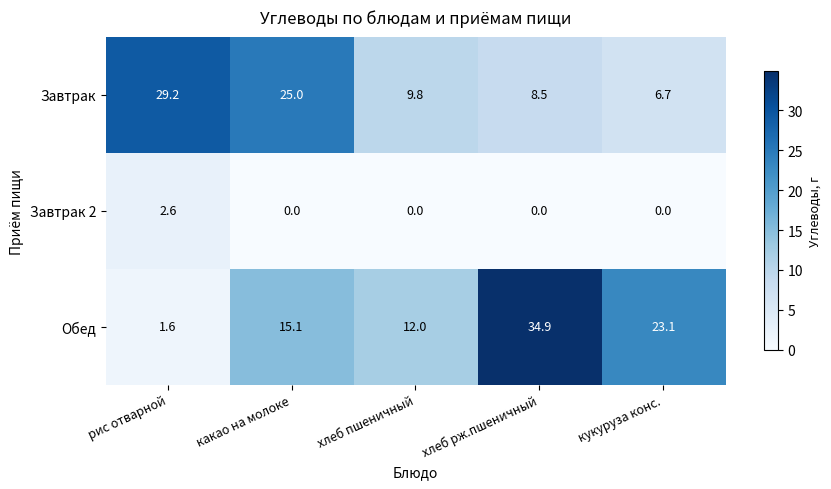

At рис отварной, list the series in order from smallest to largest.

Обед, Завтрак 2, Завтрак